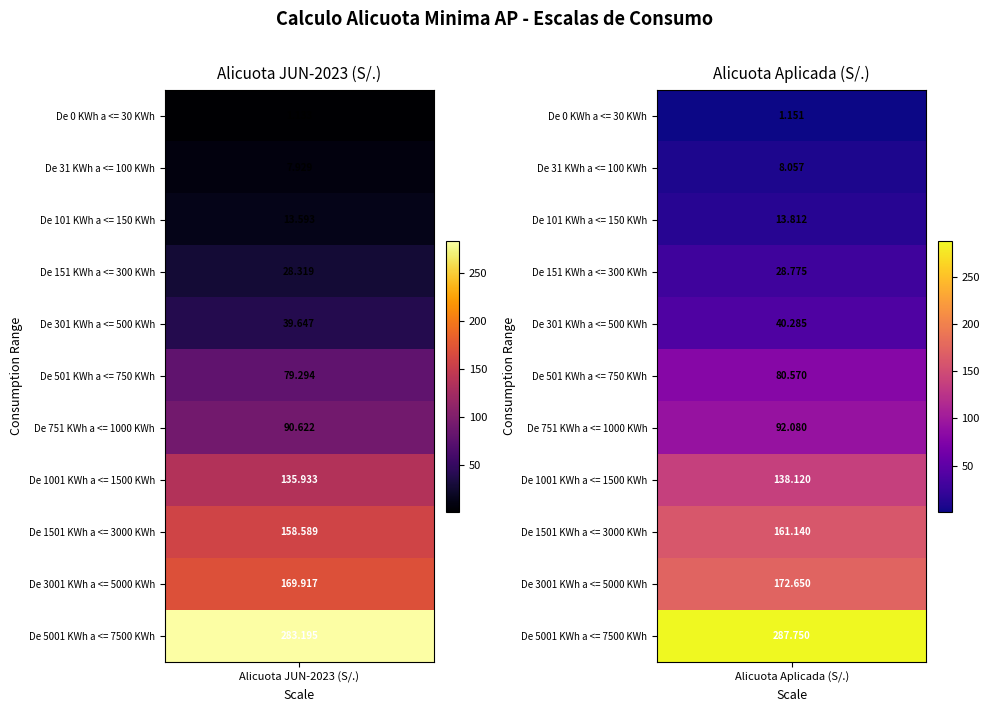

Reading left to right, list all the values displayed in this chart.

De 0 KWh a <= 30 KWh: 0=1.1	1=1.2
De 31 KWh a <= 100 KWh: 0=7.9	1=8.1
De 101 KWh a <= 150 KWh: 0=13.6	1=13.8
De 151 KWh a <= 300 KWh: 0=28.3	1=28.8
De 301 KWh a <= 500 KWh: 0=39.6	1=40.3
De 501 KWh a <= 750 KWh: 0=79.3	1=80.6
De 751 KWh a <= 1000 KWh: 0=90.6	1=92.1
De 1001 KWh a <= 1500 KWh: 0=135.9	1=138.1
De 1501 KWh a <= 3000 KWh: 0=158.6	1=161.1
De 3001 KWh a <= 5000 KWh: 0=169.9	1=172.7
De 5001 KWh a <= 7500 KWh: 0=283.2	1=287.8